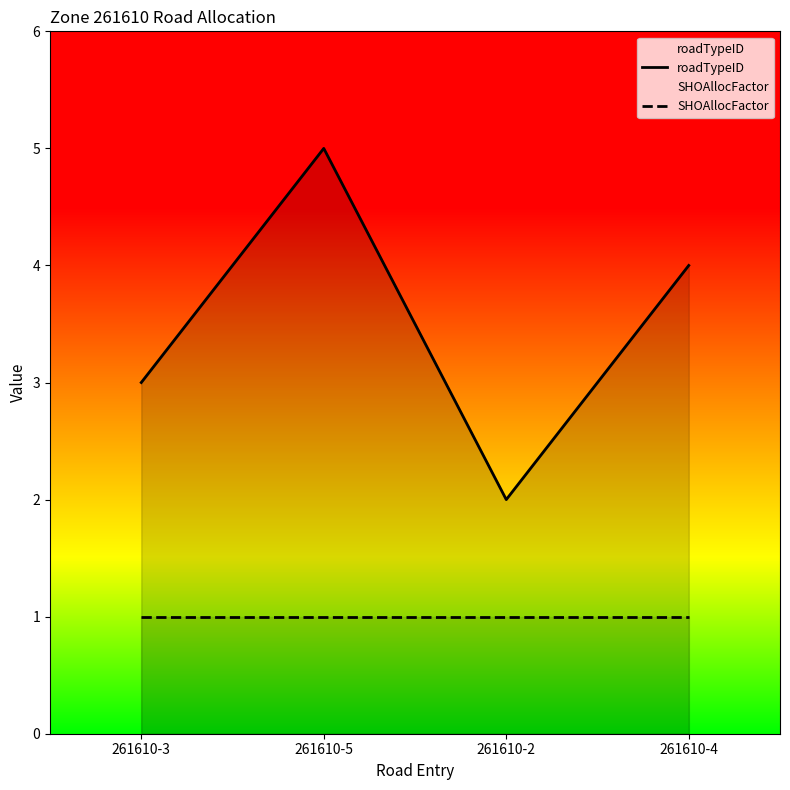

What is the difference between the highest and lowest values at 261610-2?

1